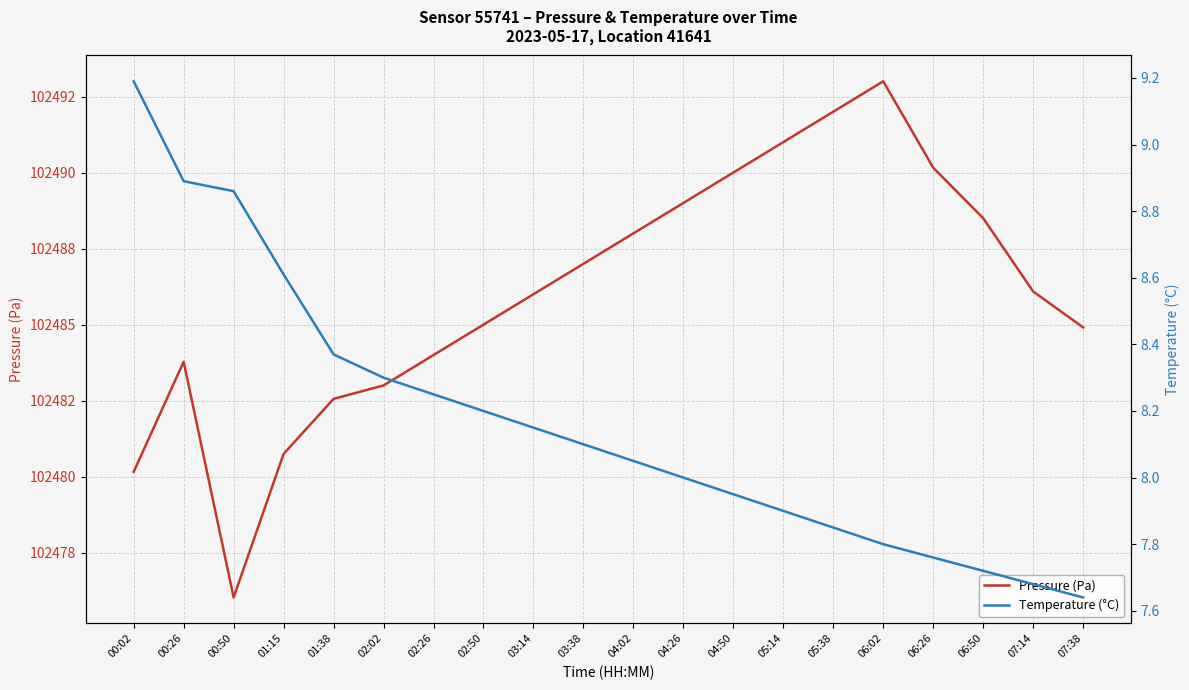

Which label corresponds to the smallest value in the chart?

07:38